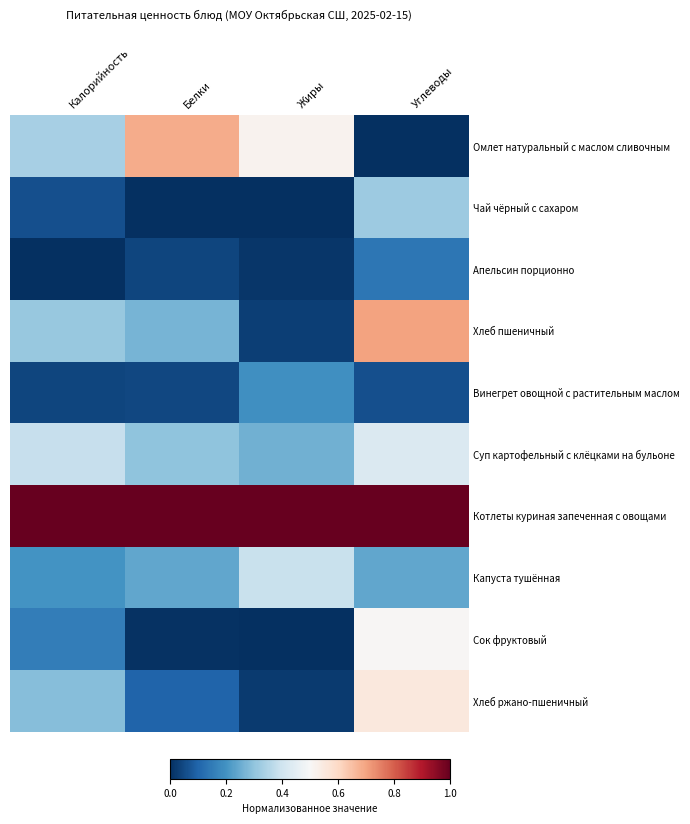

Reading left to right, what are all the values shown in this chart?

Омлет натуральный с маслом сливочным: Калорийность=0.3	Белки=0.7	Жиры=0.5	Углеводы=0.0
Чай чёрный с сахаром: Калорийность=0.1	Белки=0.0	Жиры=0.0	Углеводы=0.3
Апельсин порционно: Калорийность=0.0	Белки=0.0	Жиры=0.0	Углеводы=0.1
Хлеб пшеничный: Калорийность=0.3	Белки=0.3	Жиры=0.0	Углеводы=0.7
Винегрет овощной с растительным маслом: Калорийность=0.0	Белки=0.0	Жиры=0.2	Углеводы=0.1
Суп картофельный с клёцками на бульоне: Калорийность=0.4	Белки=0.3	Жиры=0.3	Углеводы=0.4
Котлеты куриная запеченная с овощами: Калорийность=1.0	Белки=1.0	Жиры=1.0	Углеводы=1.0
Капуста тушённая: Калорийность=0.2	Белки=0.2	Жиры=0.4	Углеводы=0.2
Сок фруктовый: Калорийность=0.2	Белки=0.0	Жиры=0.0	Углеводы=0.5
Хлеб ржано-пшеничный: Калорийность=0.3	Белки=0.1	Жиры=0.0	Углеводы=0.6